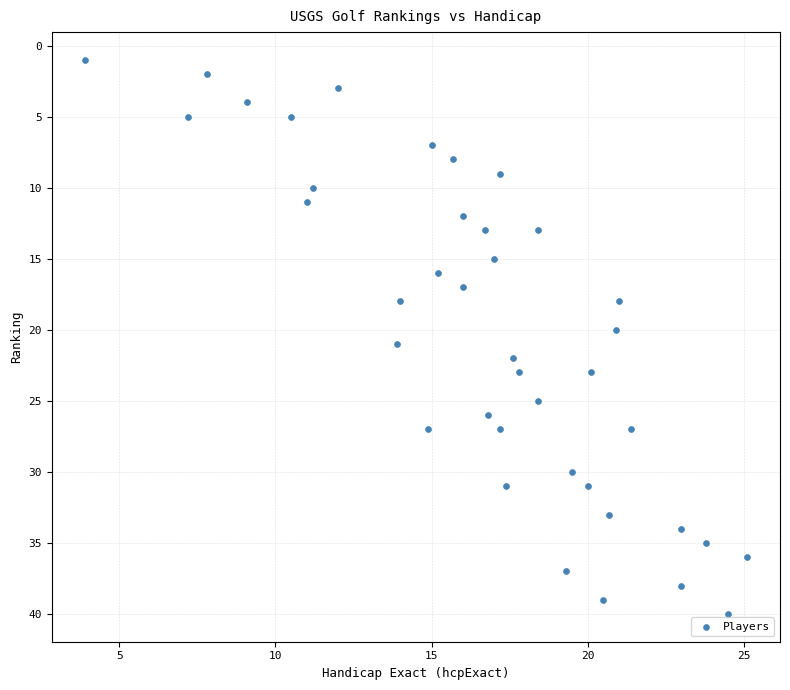

How many data points are displayed?

40